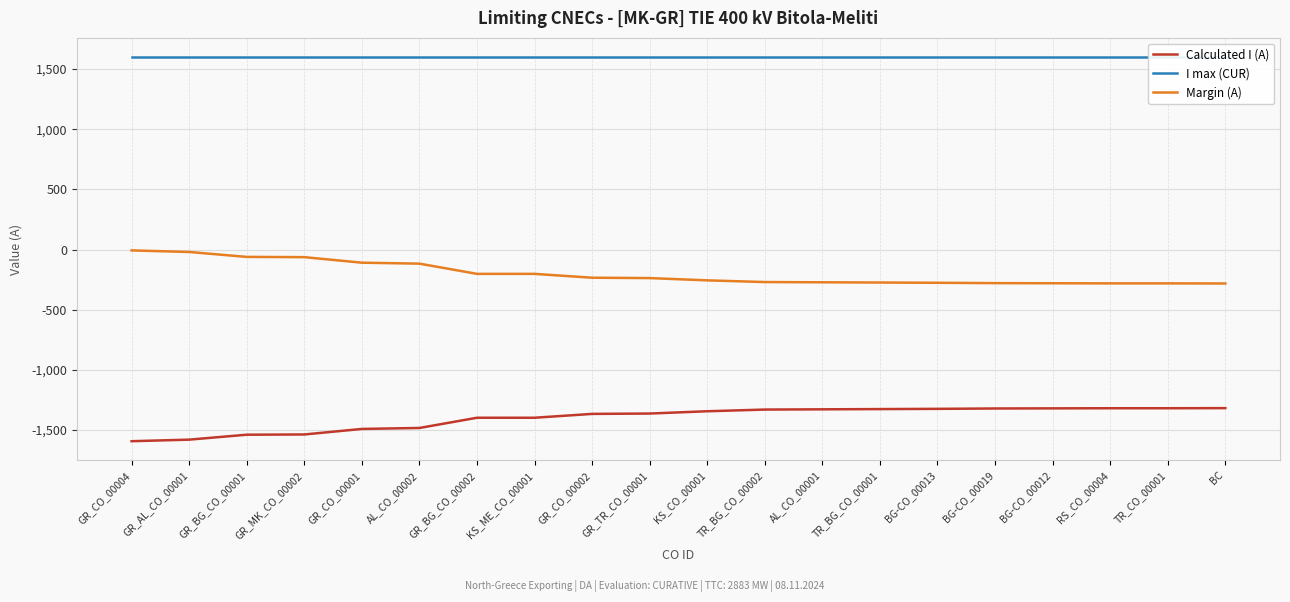

Reading left to right, transcribe all the data shown in this chart.

Calculated I (A): GR_CO_00004=-1593	GR_AL_CO_00001=-1580	GR_BG_CO_00001=-1539	GR_MK_CO_00002=-1537	GR_CO_00001=-1491	AL_CO_00002=-1483	GR_BG_CO_00002=-1398	KS_ME_CO_00001=-1398	GR_CO_00002=-1366	GR_TR_CO_00001=-1363	KS_CO_00001=-1344	TR_BG_CO_00002=-1330	AL_CO_00001=-1328	TR_BG_CO_00001=-1326	BG-CO_00013=-1324	BG-CO_00019=-1321	BG-CO_00012=-1320	RS_CO_00004=-1319	TR_CO_00001=-1319	BC=-1318
I max (CUR): GR_CO_00004=1600	GR_AL_CO_00001=1600	GR_BG_CO_00001=1600	GR_MK_CO_00002=1600	GR_CO_00001=1600	AL_CO_00002=1600	GR_BG_CO_00002=1600	KS_ME_CO_00001=1600	GR_CO_00002=1600	GR_TR_CO_00001=1600	KS_CO_00001=1600	TR_BG_CO_00002=1600	AL_CO_00001=1600	TR_BG_CO_00001=1600	BG-CO_00013=1600	BG-CO_00019=1600	BG-CO_00012=1600	RS_CO_00004=1600	TR_CO_00001=1600	BC=1600
Margin (A): GR_CO_00004=-7	GR_AL_CO_00001=-20	GR_BG_CO_00001=-61	GR_MK_CO_00002=-63	GR_CO_00001=-109	AL_CO_00002=-117	GR_BG_CO_00002=-202	KS_ME_CO_00001=-202	GR_CO_00002=-234	GR_TR_CO_00001=-237	KS_CO_00001=-256	TR_BG_CO_00002=-270	AL_CO_00001=-272	TR_BG_CO_00001=-274	BG-CO_00013=-276	BG-CO_00019=-279	BG-CO_00012=-280	RS_CO_00004=-281	TR_CO_00001=-281	BC=-282